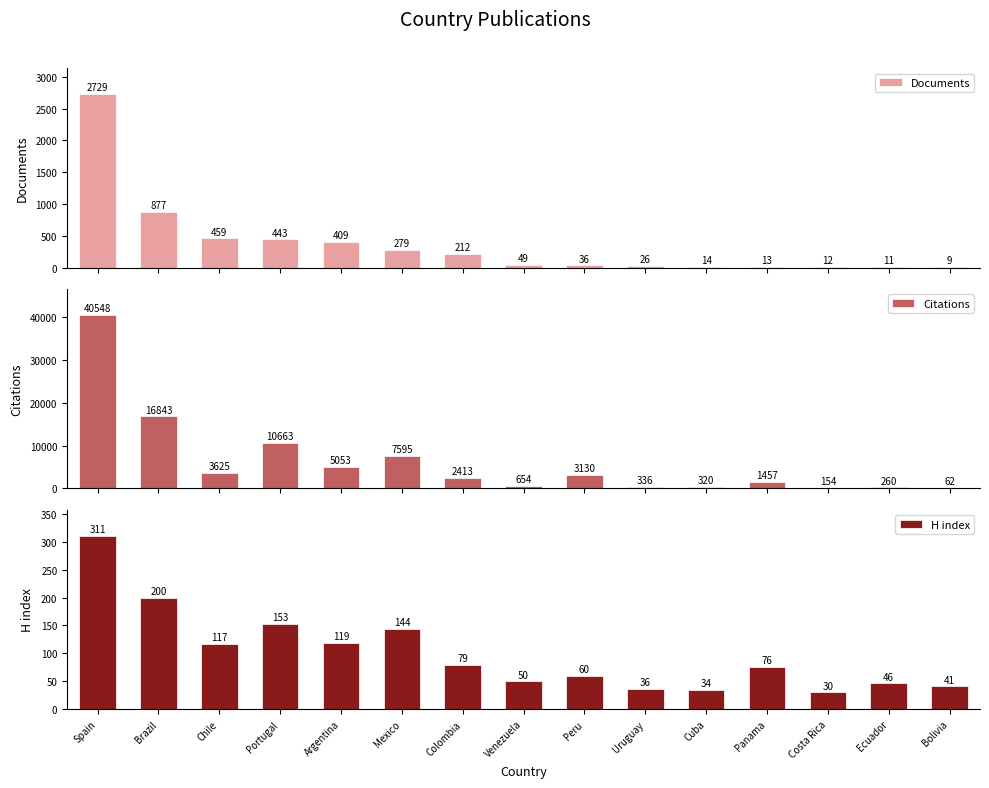

The Documents series shows 713 at Argentina. True or false?

False